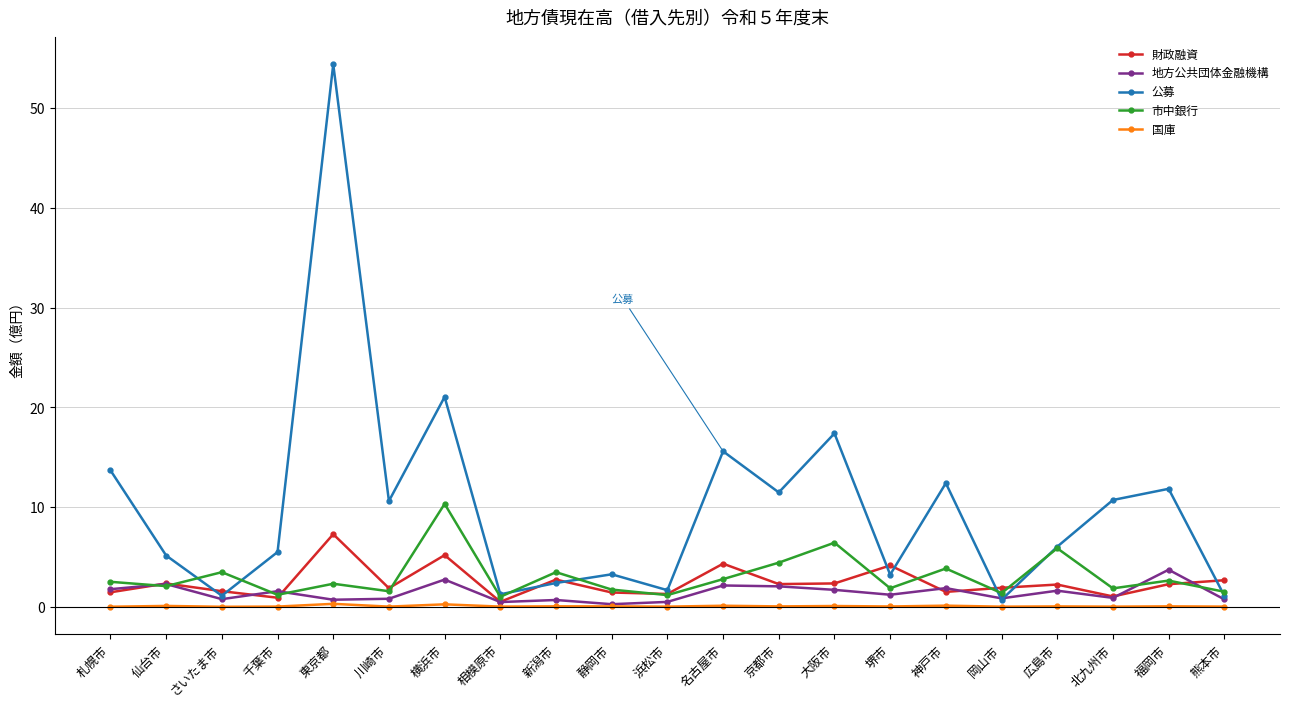

How many data points does each series have?

21